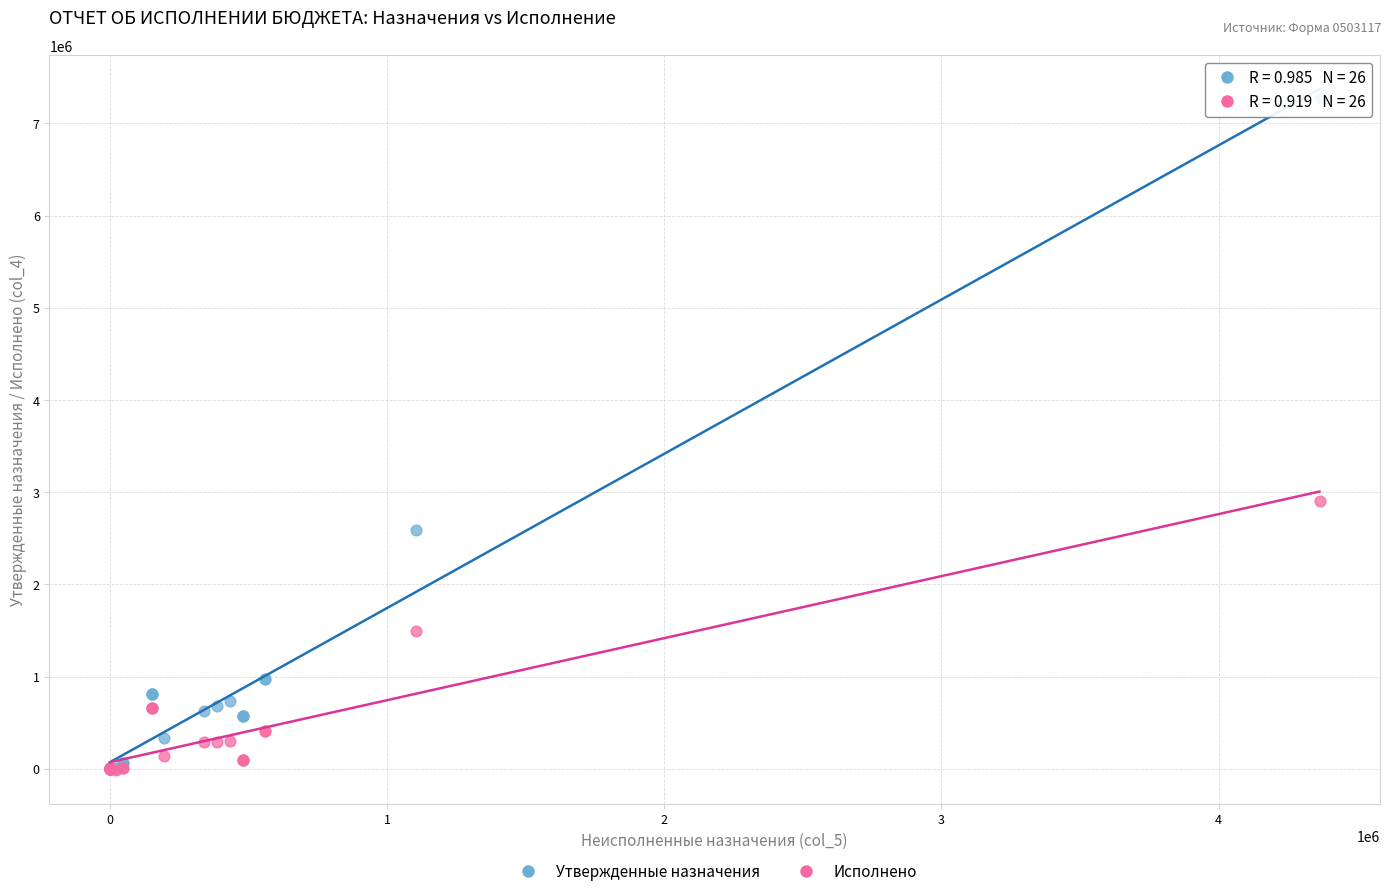

Across all series, what Y value is closest to 3630050?

2907680.8